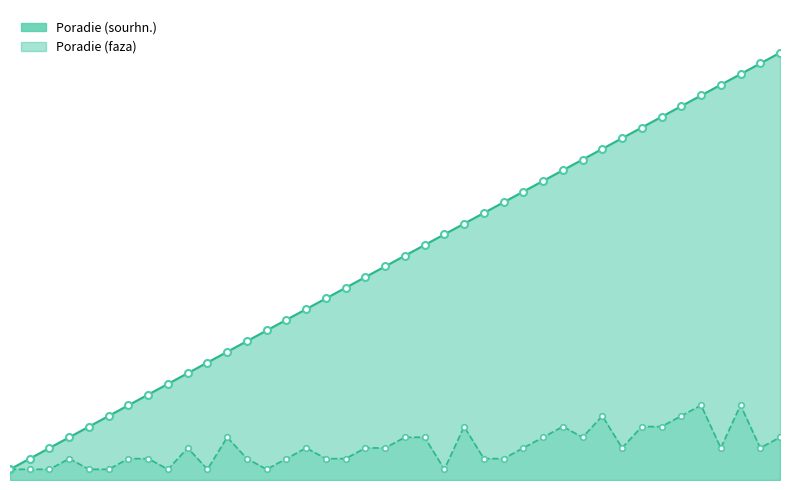

How many series are shown in this chart?

2